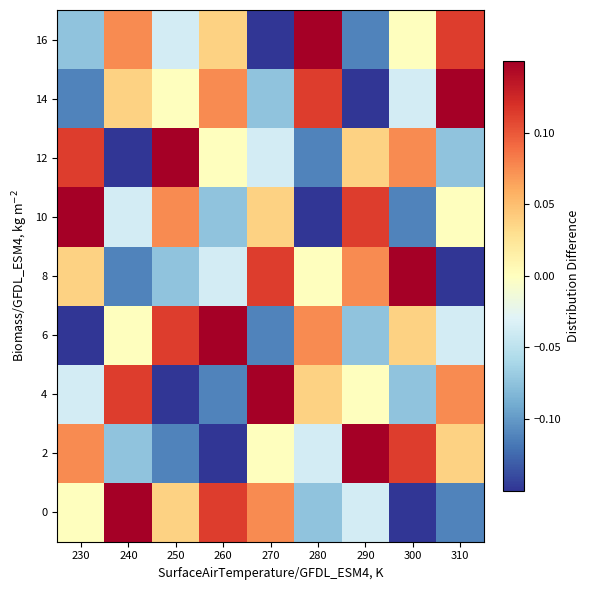

Reading left to right, extract all data points from this chart.

0: 230=0.0	240=0.1	250=0.0	260=0.1	270=0.1	280=-0.1	290=-0.0	300=-0.1	310=-0.1
2: 230=0.1	240=-0.1	250=-0.1	260=-0.1	270=0.0	280=-0.0	290=0.1	300=0.1	310=0.0
4: 230=-0.0	240=0.1	250=-0.1	260=-0.1	270=0.1	280=0.0	290=0.0	300=-0.1	310=0.1
6: 230=-0.1	240=0.0	250=0.1	260=0.1	270=-0.1	280=0.1	290=-0.1	300=0.0	310=-0.0
8: 230=0.0	240=-0.1	250=-0.1	260=-0.0	270=0.1	280=0.0	290=0.1	300=0.1	310=-0.1
10: 230=0.1	240=-0.0	250=0.1	260=-0.1	270=0.0	280=-0.1	290=0.1	300=-0.1	310=0.0
12: 230=0.1	240=-0.1	250=0.1	260=0.0	270=-0.0	280=-0.1	290=0.0	300=0.1	310=-0.1
14: 230=-0.1	240=0.0	250=0.0	260=0.1	270=-0.1	280=0.1	290=-0.1	300=-0.0	310=0.1
16: 230=-0.1	240=0.1	250=-0.0	260=0.0	270=-0.1	280=0.1	290=-0.1	300=0.0	310=0.1